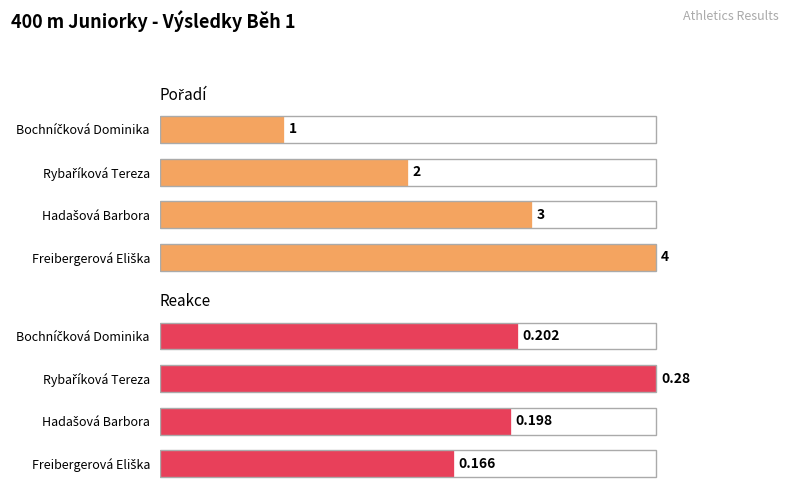

Are the bars horizontal?

Yes